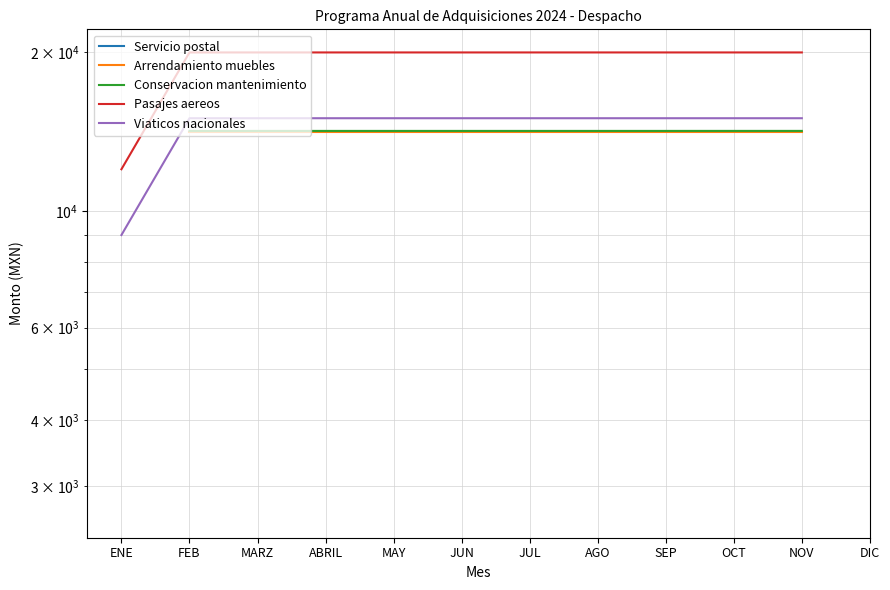

Count the Arrendamiento muebles values in the range 14146 to 14147.

10